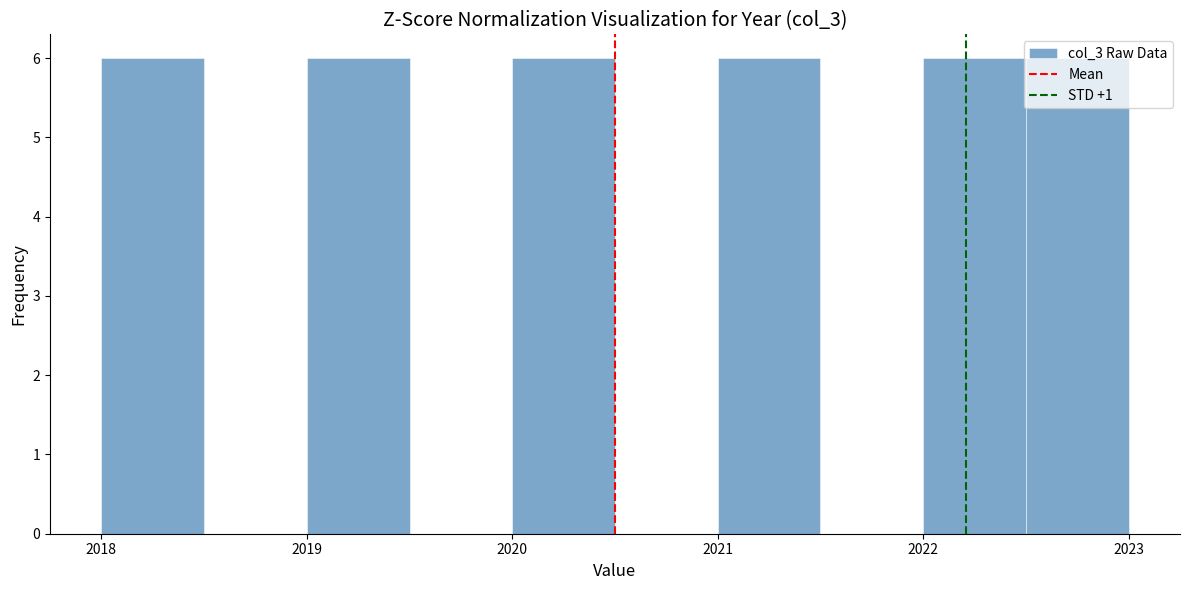

Reading left to right, transcribe this chart: for each bar, give the range it covers on the x-axis and its height. The values are not printed on the chart, so give them approximately, as read against the axis.

2018.0 to 2018.5: 6
2018.5 to 2019.0: 0
2019.0 to 2019.5: 6
2019.5 to 2020.0: 0
2020.0 to 2020.5: 6
2020.5 to 2021.0: 0
2021.0 to 2021.5: 6
2021.5 to 2022.0: 0
2022.0 to 2022.5: 6
2022.5 to 2023.0: 6